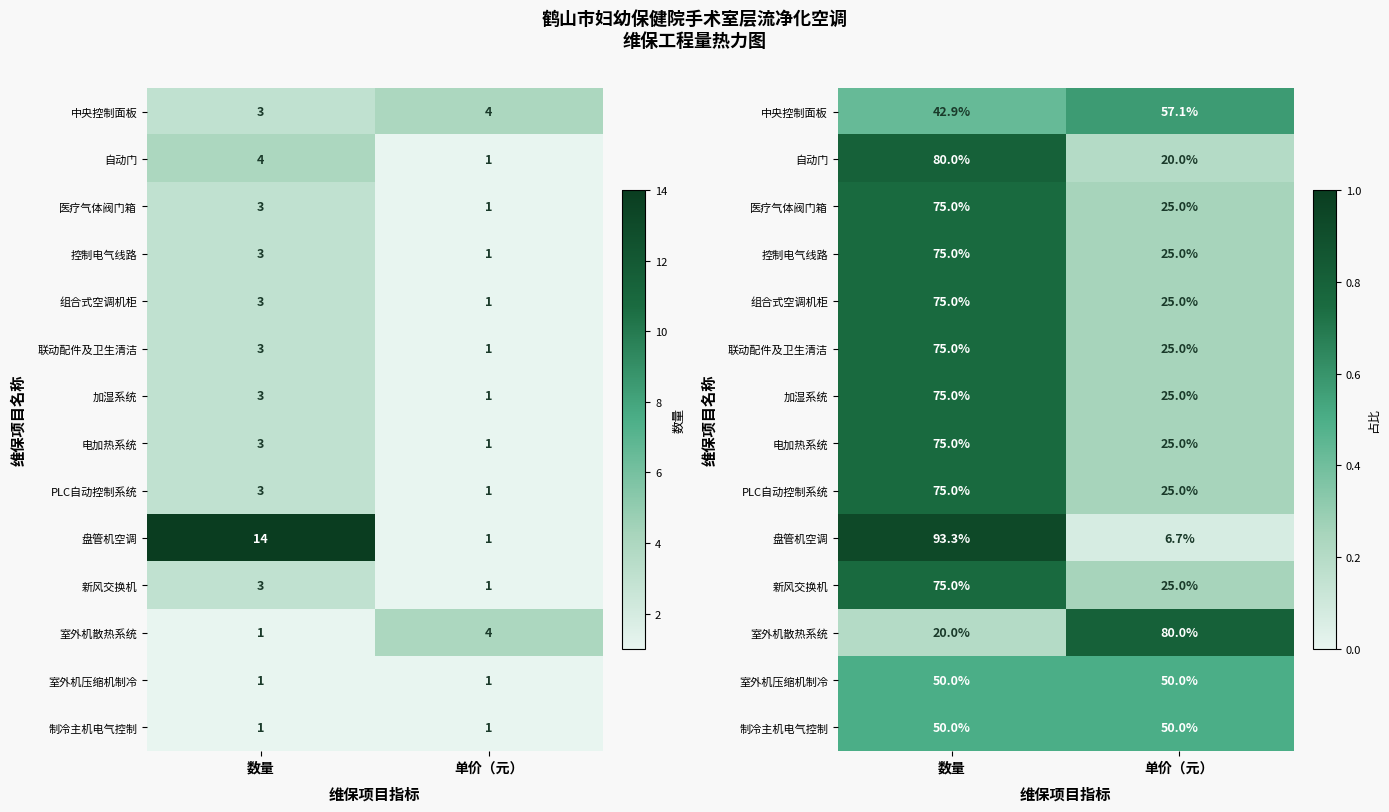

Which series has the widest spread of values?

盘管机空调